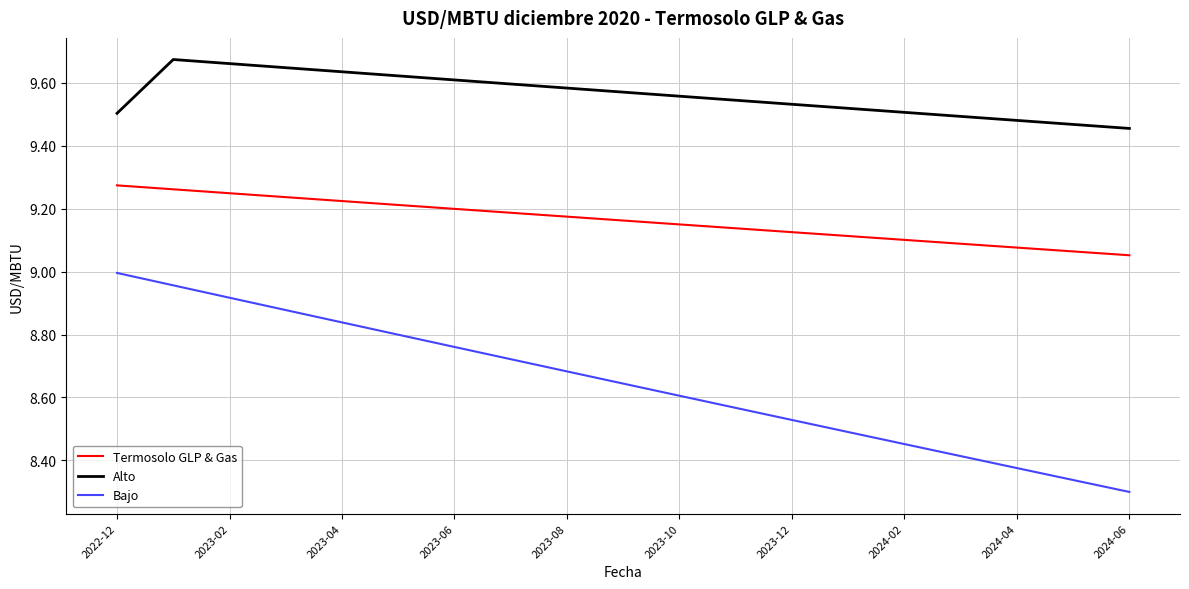

Does the chart display data point markers on the line(s)?

No